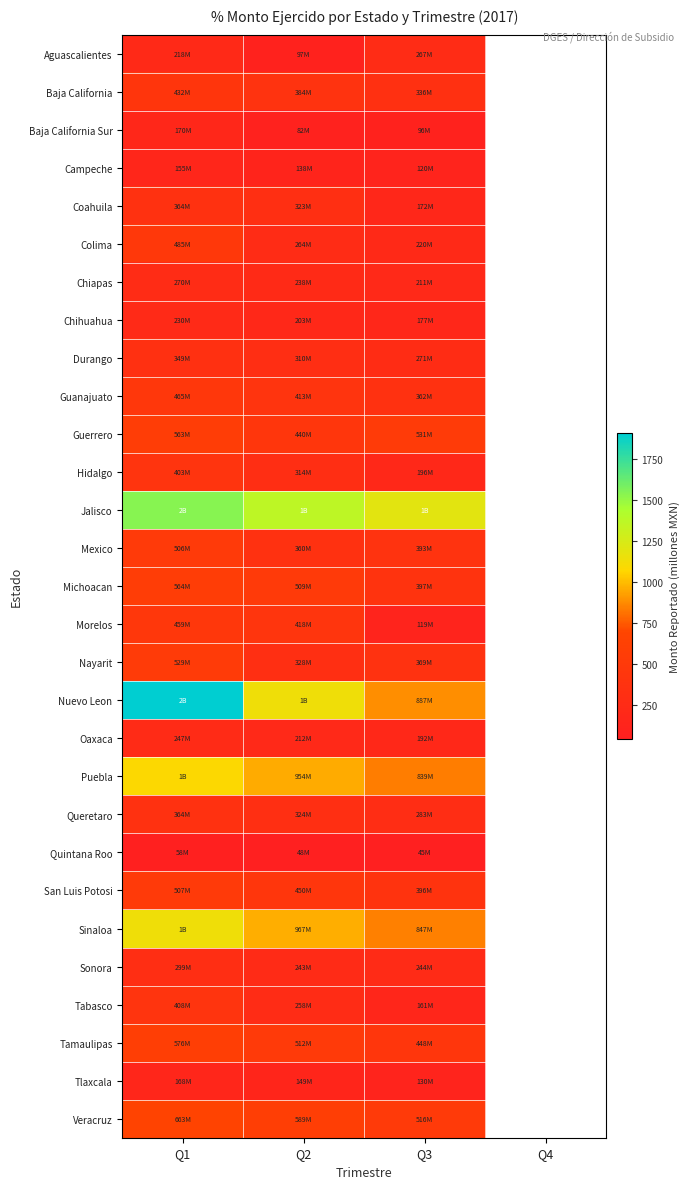

True or false: Michoacan has a value of 509.4 at Q2.

True